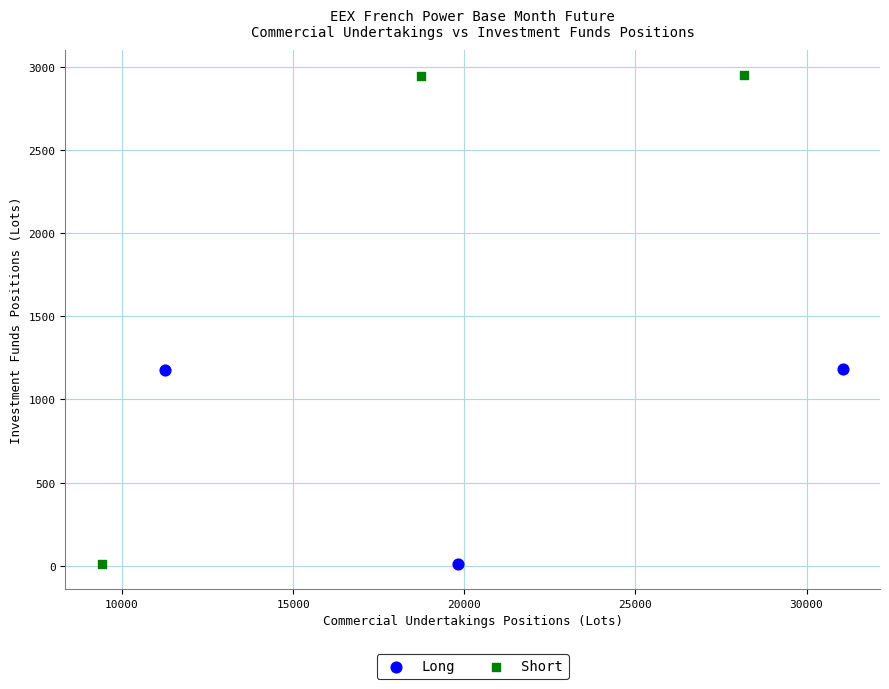

Which series contains the highest Y value?

Short